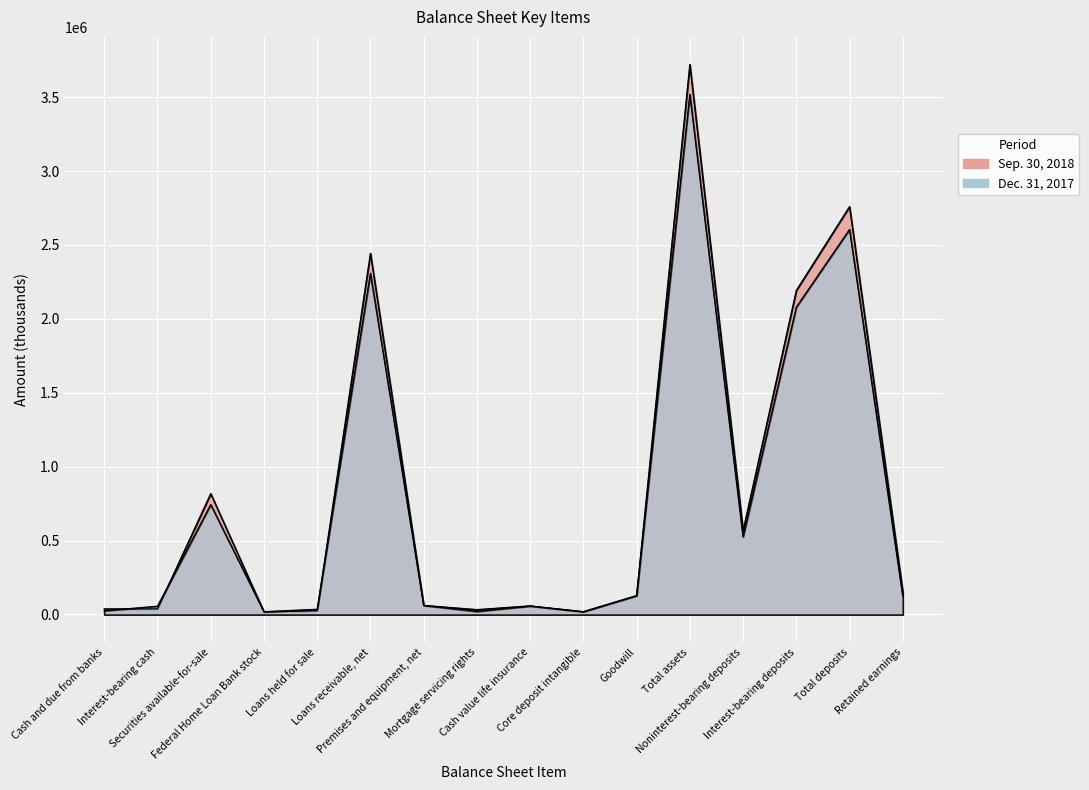

Reading left to right, transcribe all the data shown in this chart.

Sep. 30, 2018: 37930	38017	817745	17446	25356	2443849	61702	32995	58354	17225	127592	3721485	567394	2192229	2759623	153371
Dec. 31, 2017: 25254	55998	743239	19065	35292	2308050	61407	21003	57195	19601	127592	3519017	525615	2079314	2604929	123537